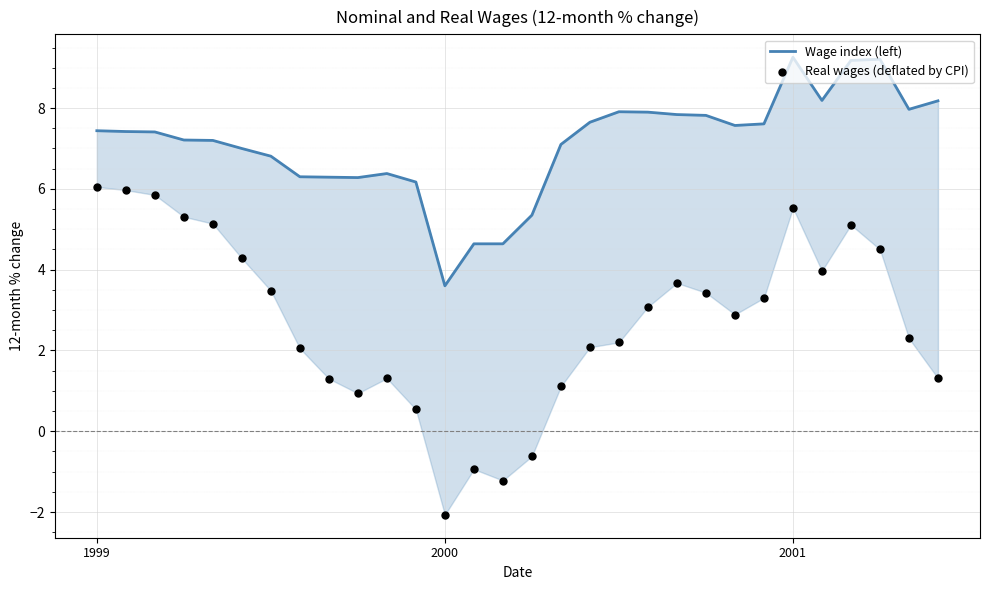

Which series contains the lowest Y value?

Real wages (deflated by CPI)